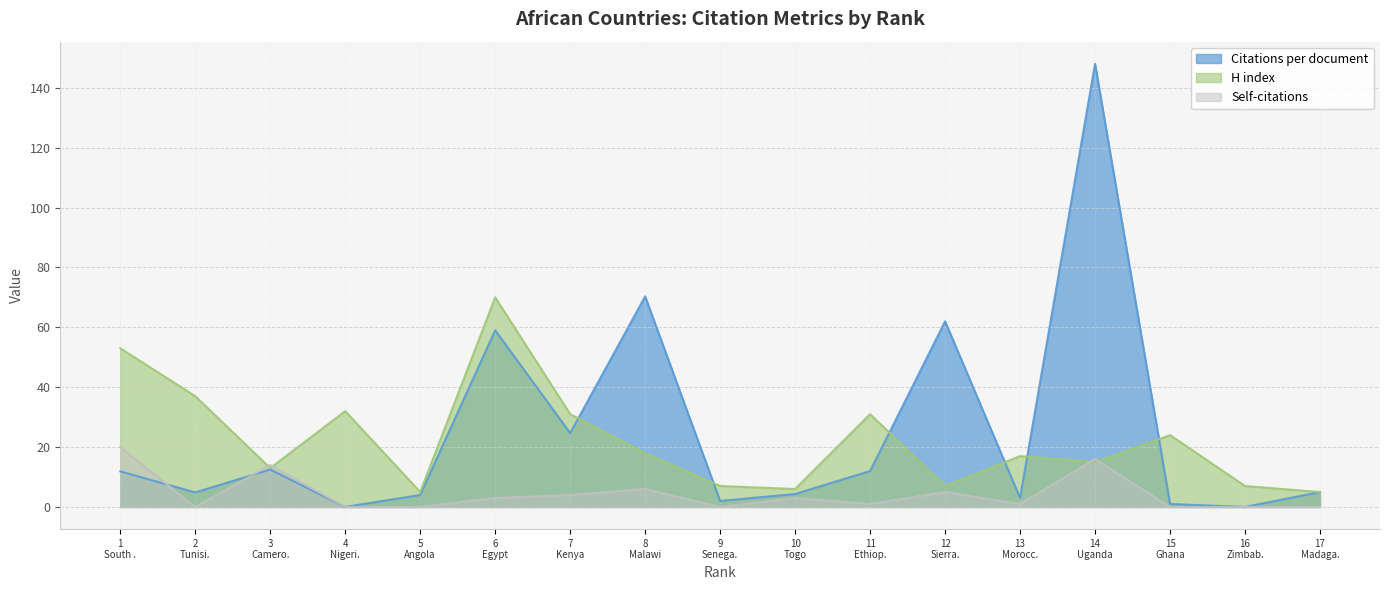

Which series has the widest spread of values?

Citations per document